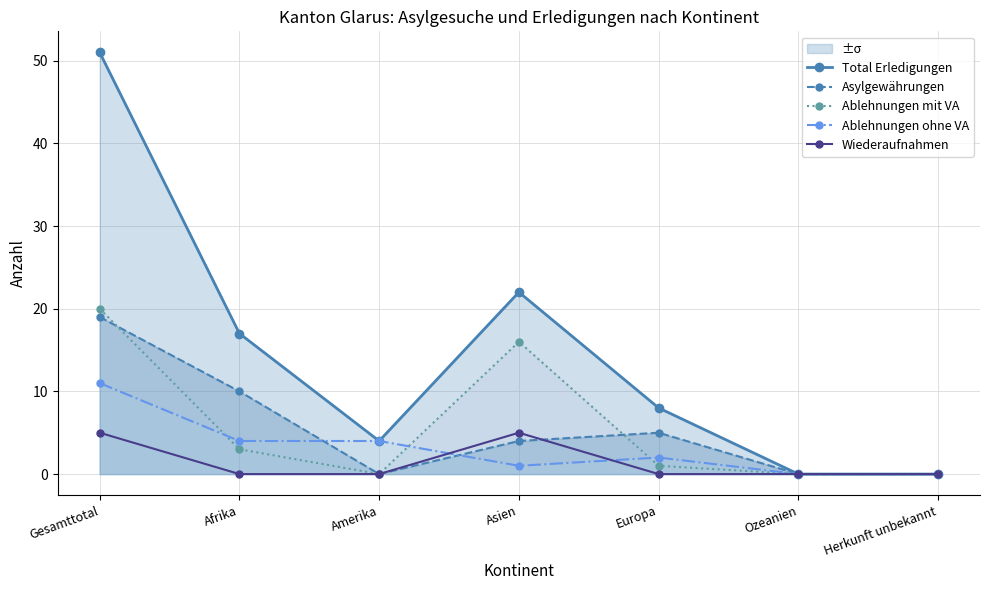

List the series in order of their peak value, lowest first.

Wiederaufnahmen, Ablehnungen ohne VA, Asylgewährungen, Ablehnungen mit VA, Total Erledigungen